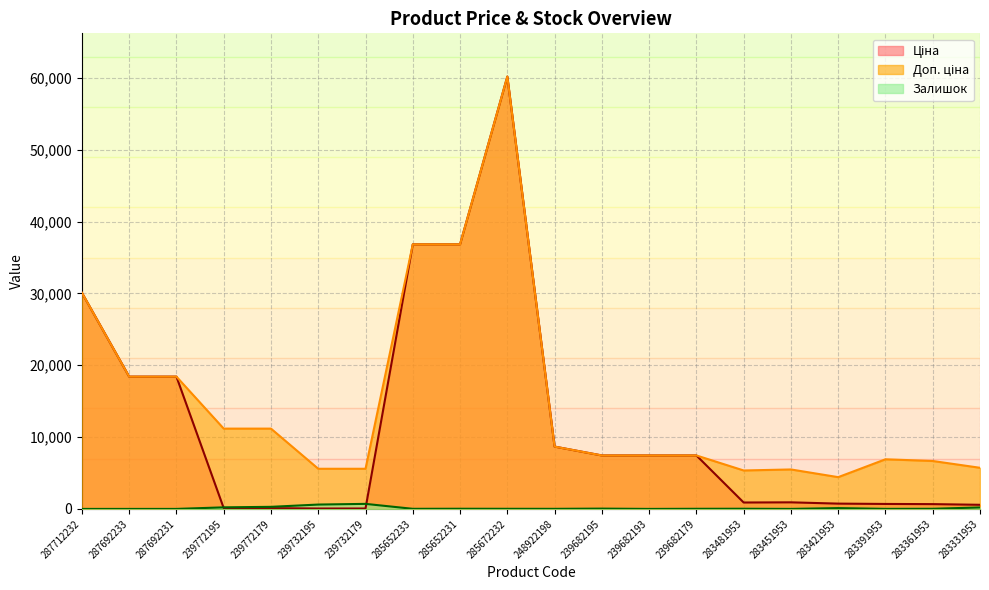

What is the value of the Доп. ціна point at the 9th from the left?

36841.8